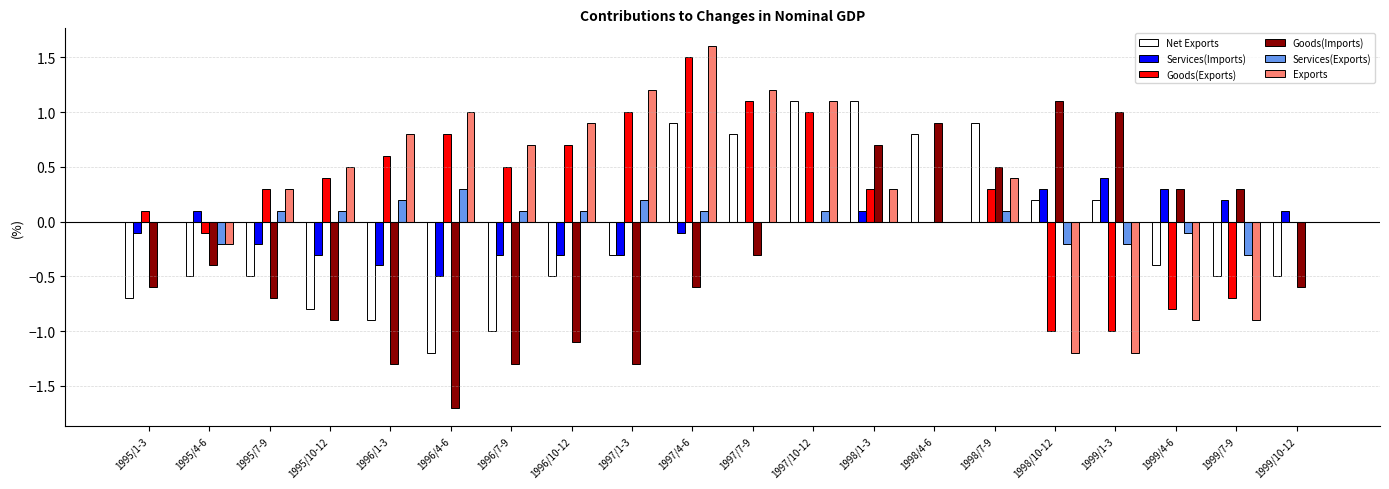

What is the difference between the Exports values at 1999/4-6 and 1996/7-9?

1.6